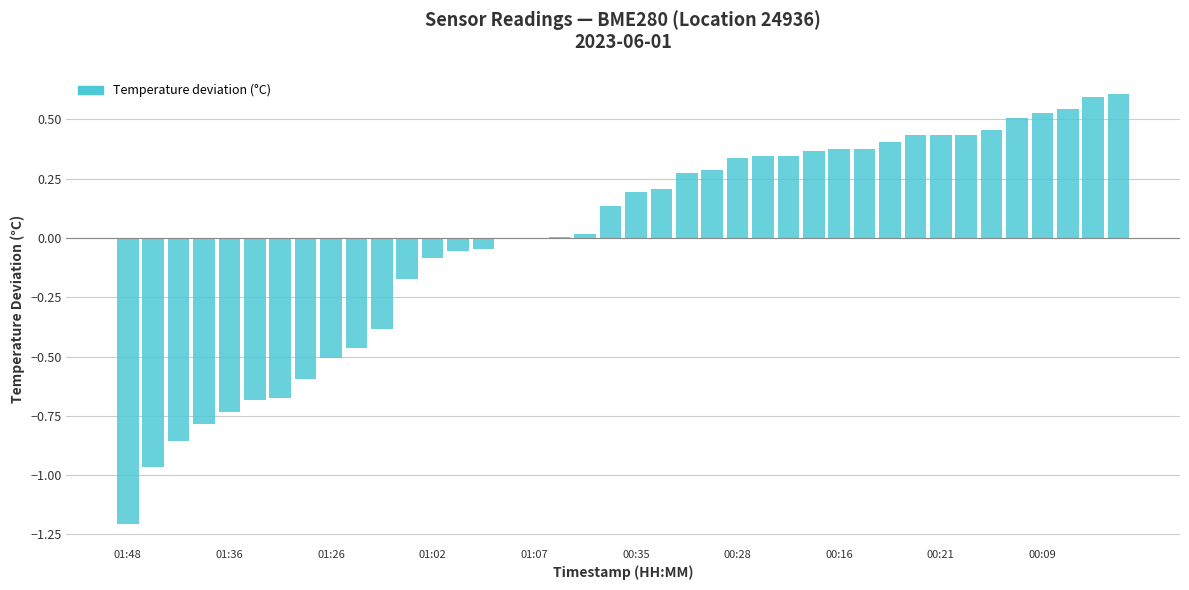

What is the maximum value shown in the chart?

0.6